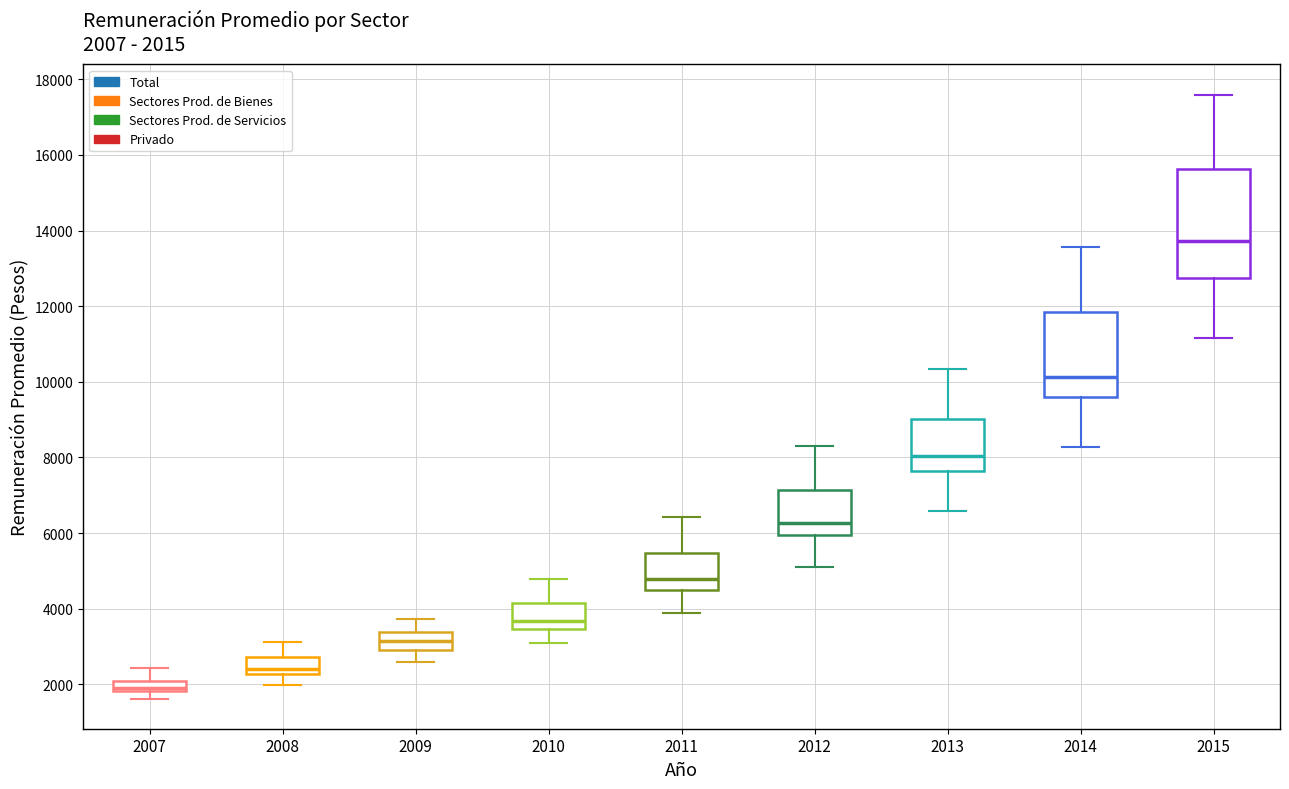

Comparing the boxes themselves (not the whiskers), which one is the tallest?

2015